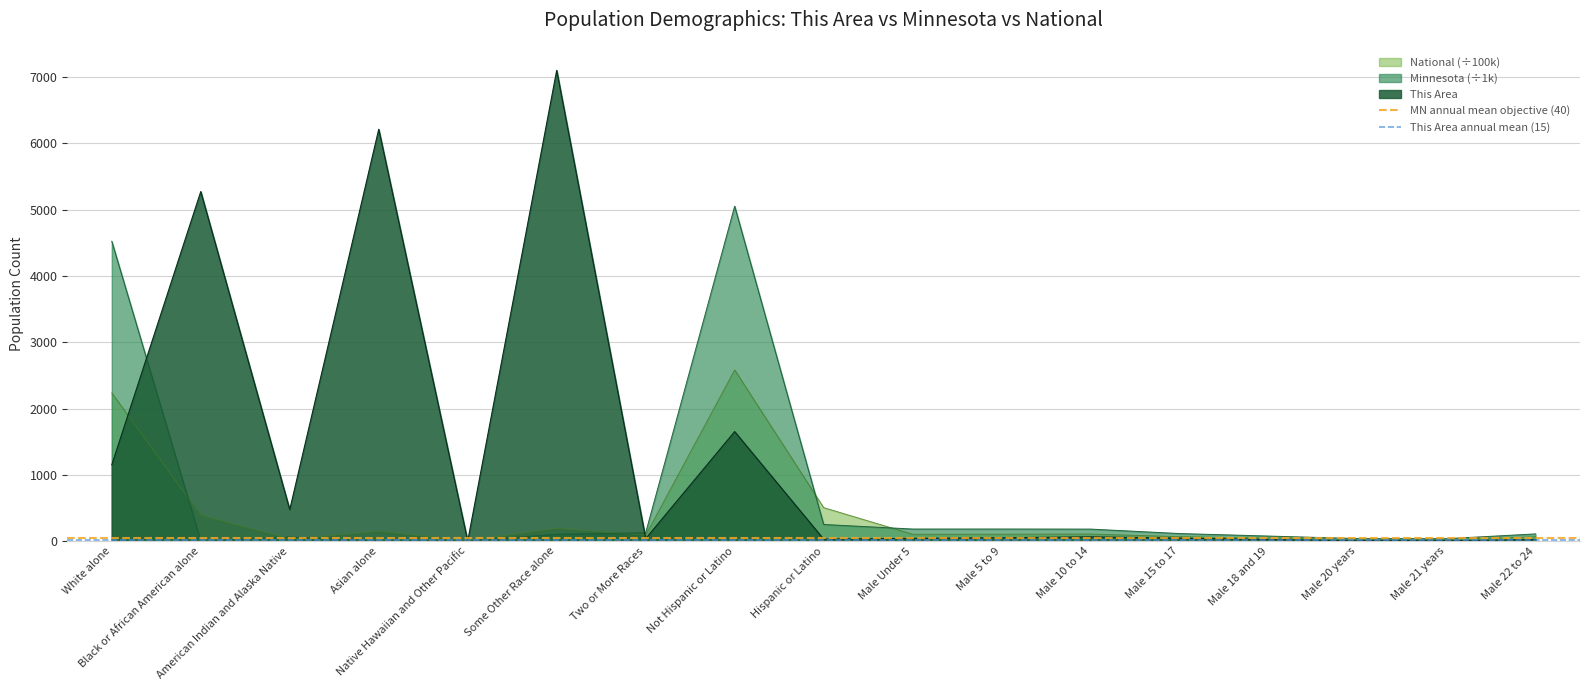

Which category has the highest value in the National (÷100k) series?

Not Hispanic or Latino